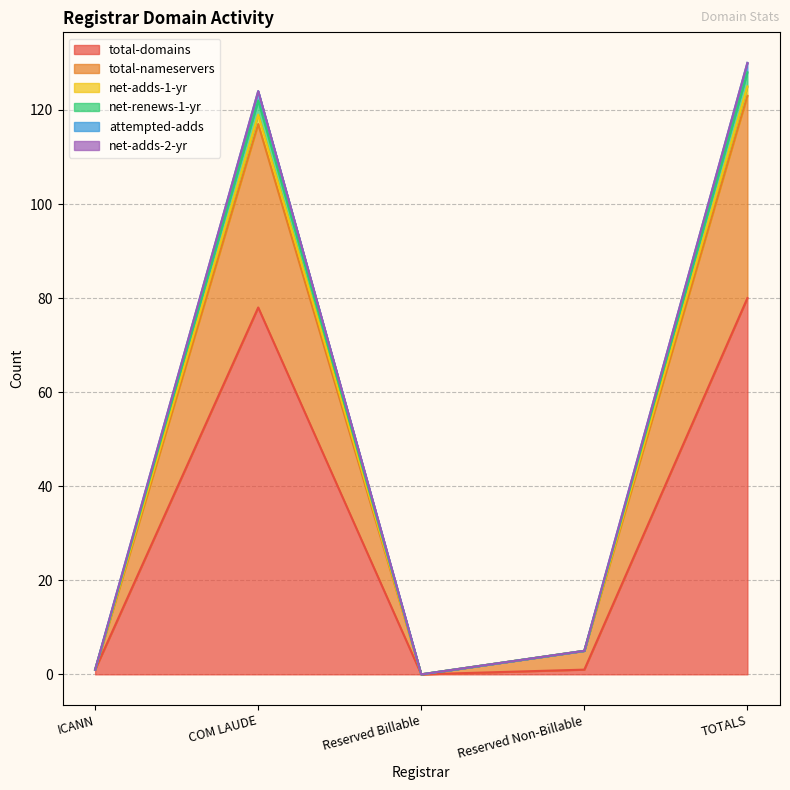

What is the label of the 5th point from the right?

ICANN